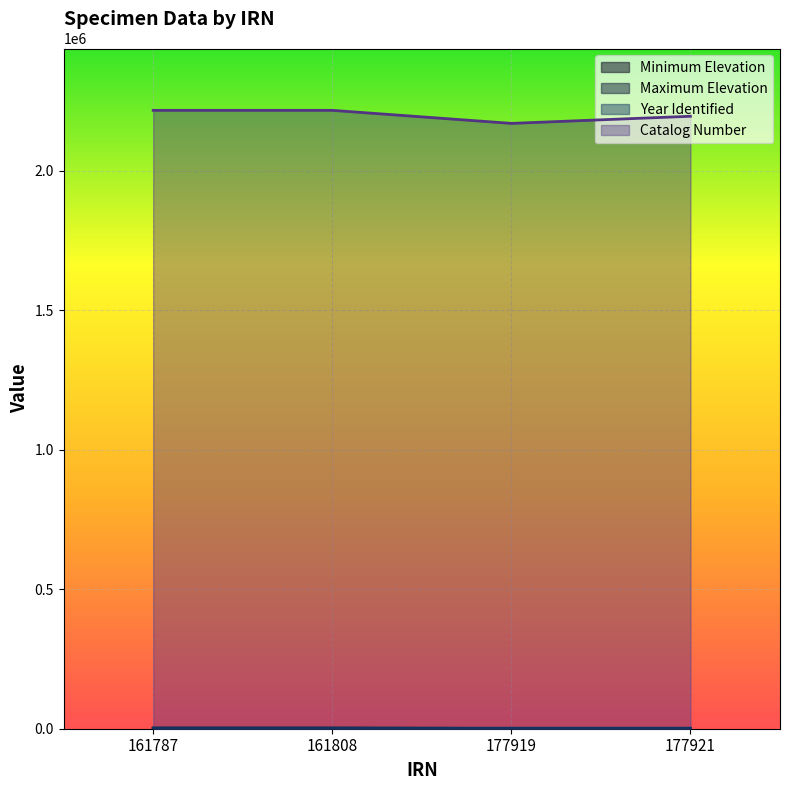

True or false: Maximum Elevation has a value of 980 at 177921.

True